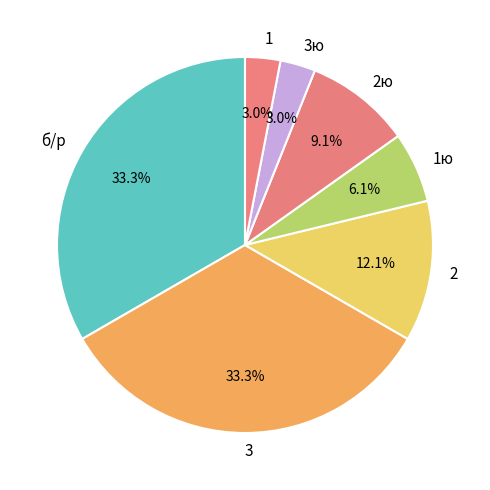

What portion of the pie excludes 2?

87.9%